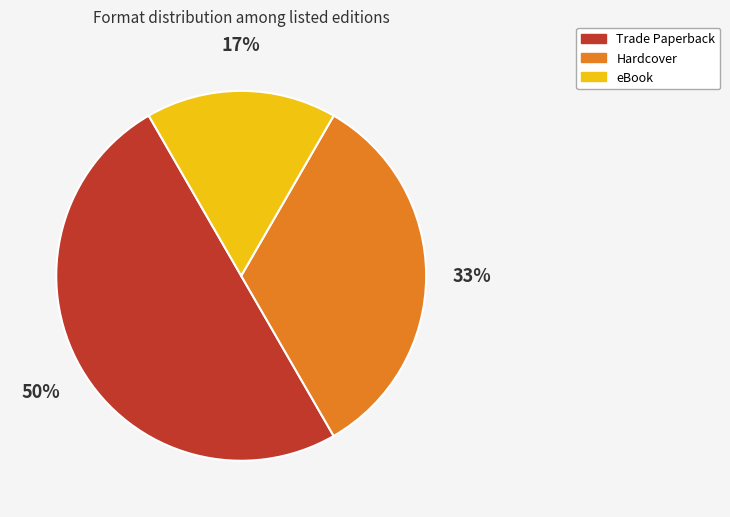

What is the ratio of the value at Hardcover to the value at Trade Paperback?

0.7